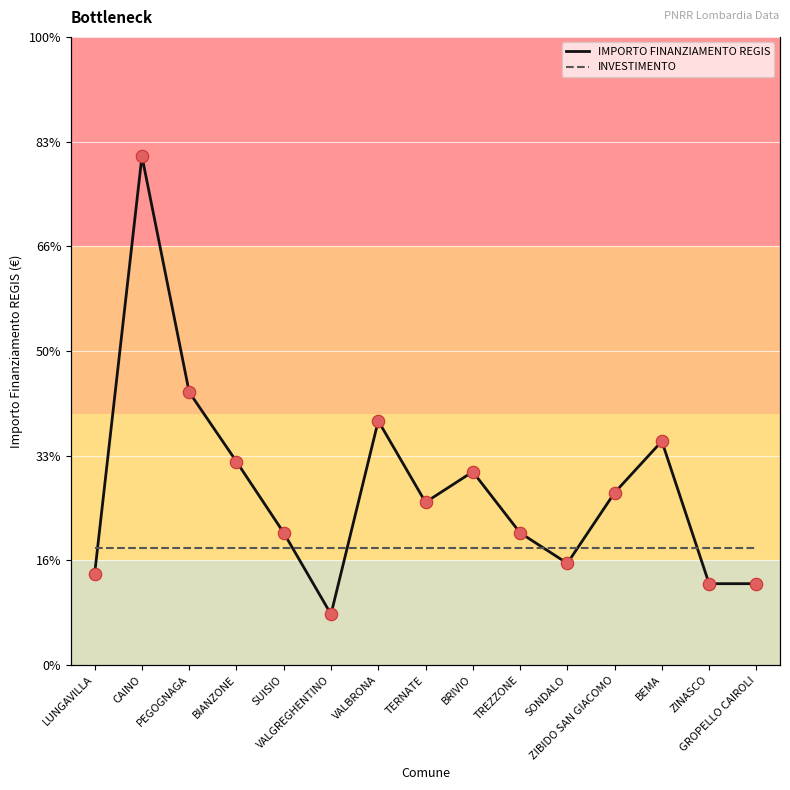

At how many categories does at least one series exceed 8093?

1